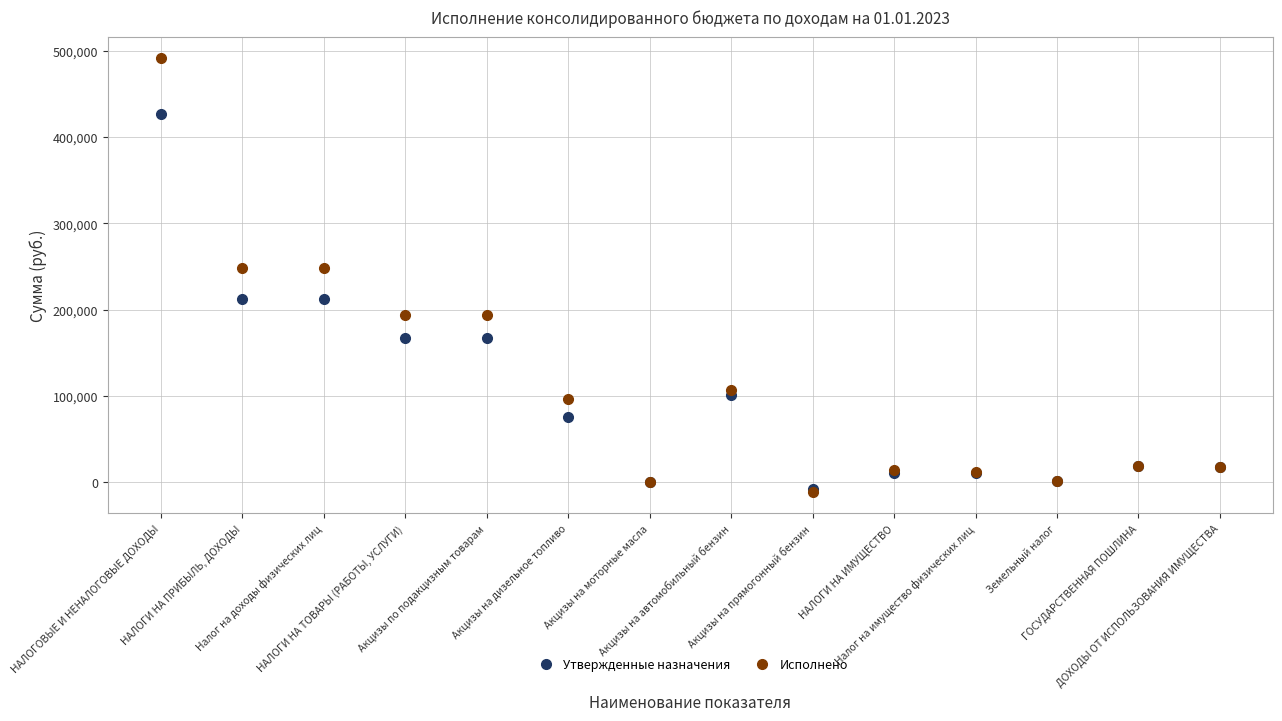

List the series in order of their peak value, highest first.

Исполнено, Утвержденные назначения